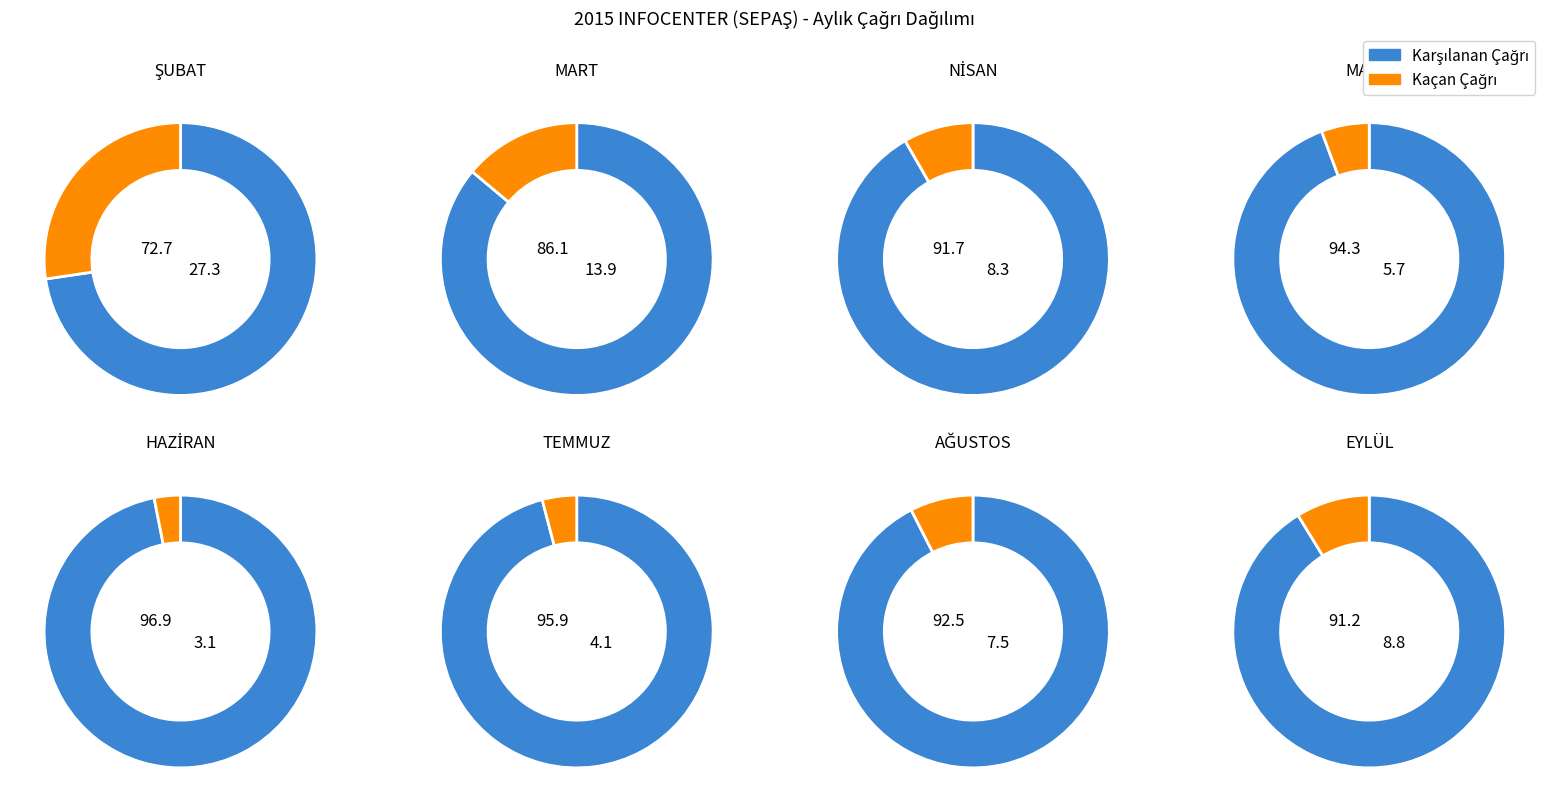

To the nearest percent, what portion does TEMMUZ represent?

6%